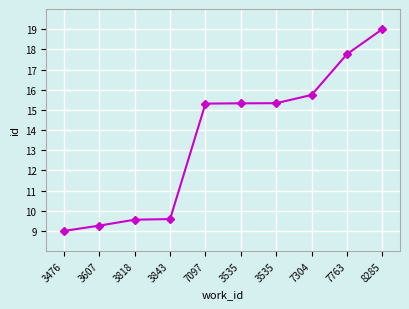

Reading left to right, what are all the values shown in this chart?

9.0	9.3	9.6	9.6	15.3	15.3	15.3	15.7	17.8	19.0